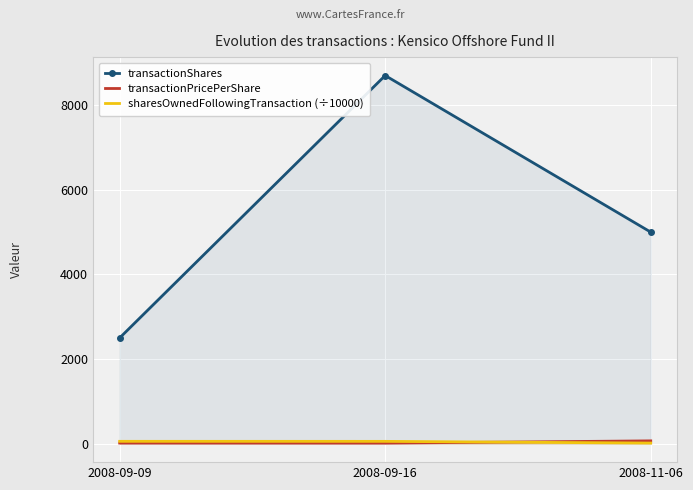

What is the smallest value displayed?

15.1